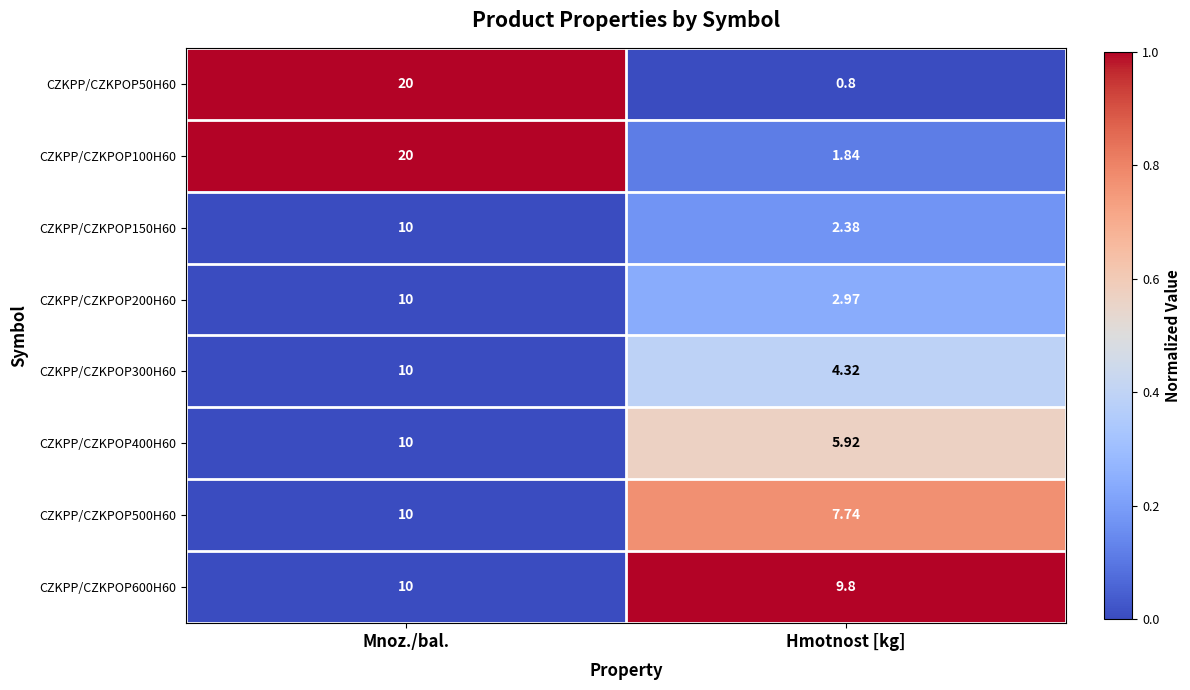

Where is CZKPP/CZKPOP400H60 nearest to the value 7?

Hmotnost [kg]